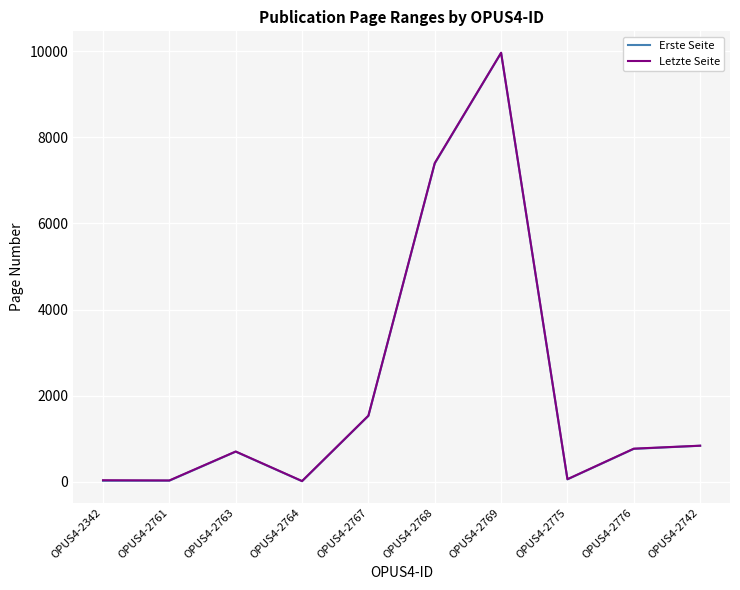

True or false: Erste Seite and Letzte Seite intersect in this chart.

False